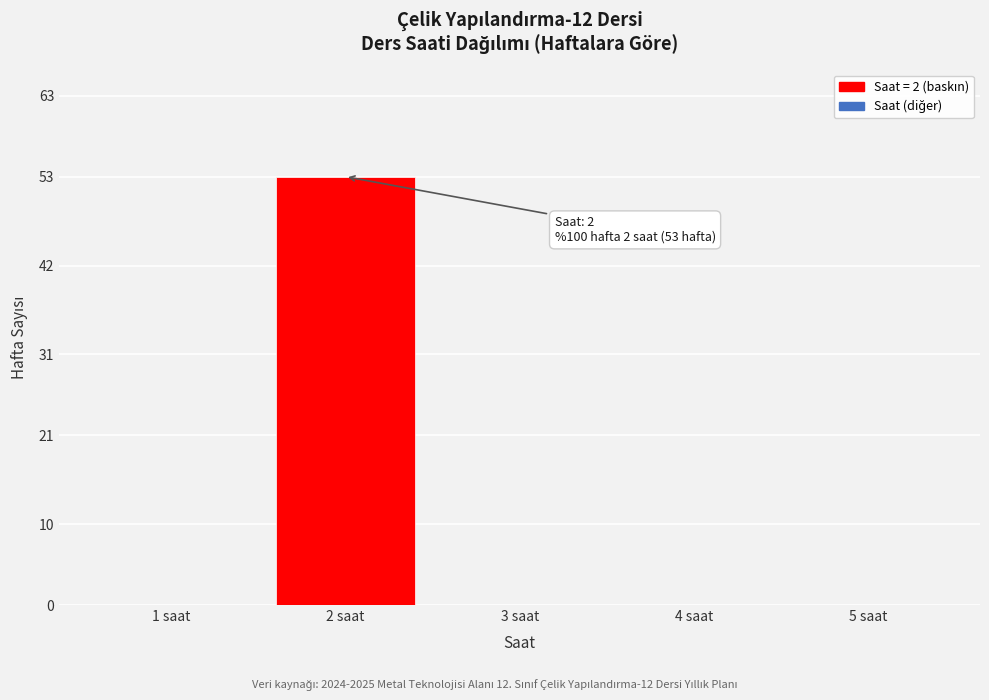

Reading right to left, transcribe all the data shown in this chart.

5 saat=0	4 saat=0	3 saat=0	2 saat=53	1 saat=0